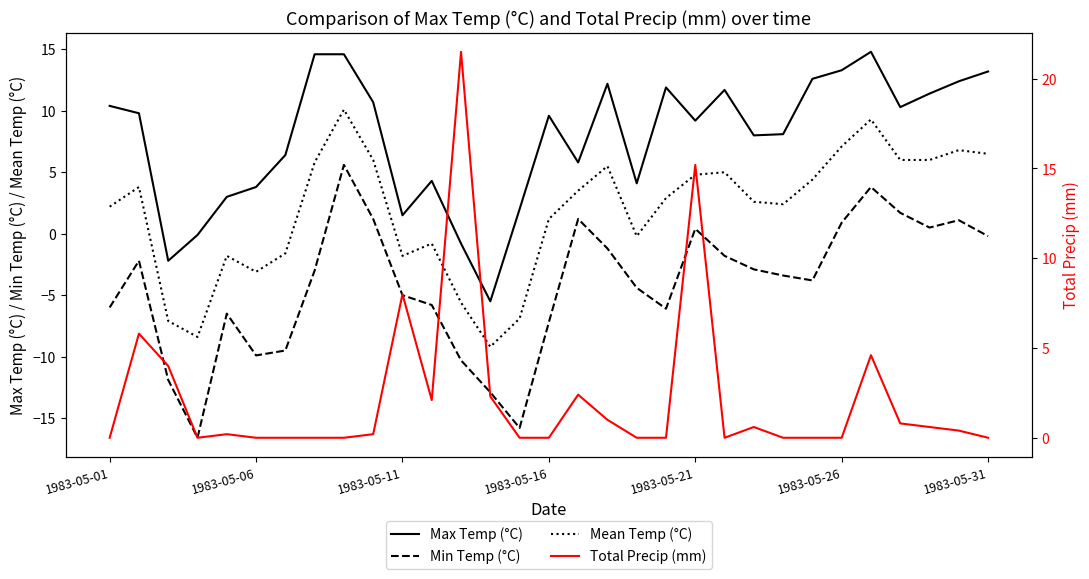

How many positive values does the Min Temp (°C) series have?

9